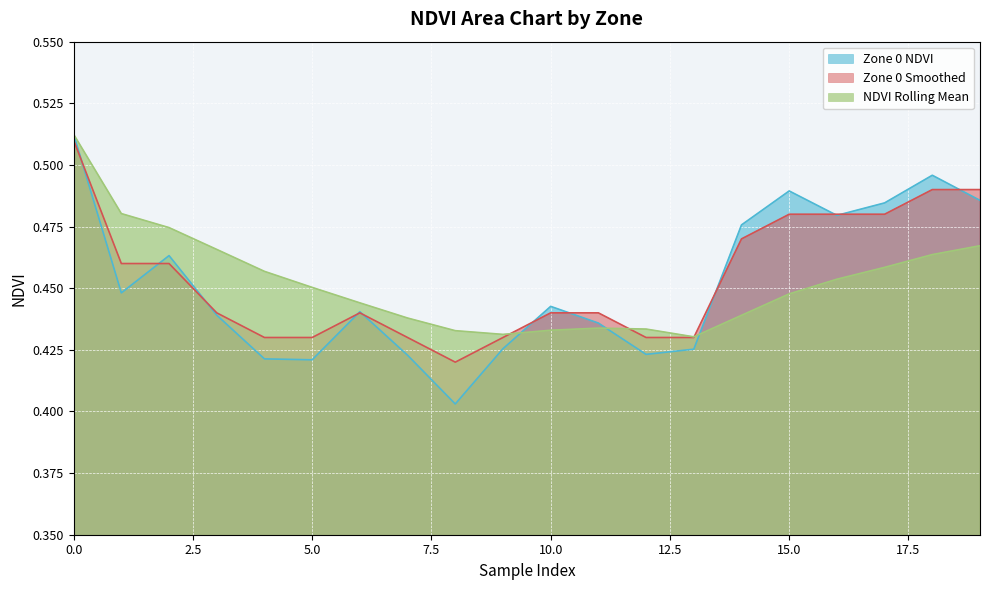

Read the Zone 0 NDVI value at 7.

0.4